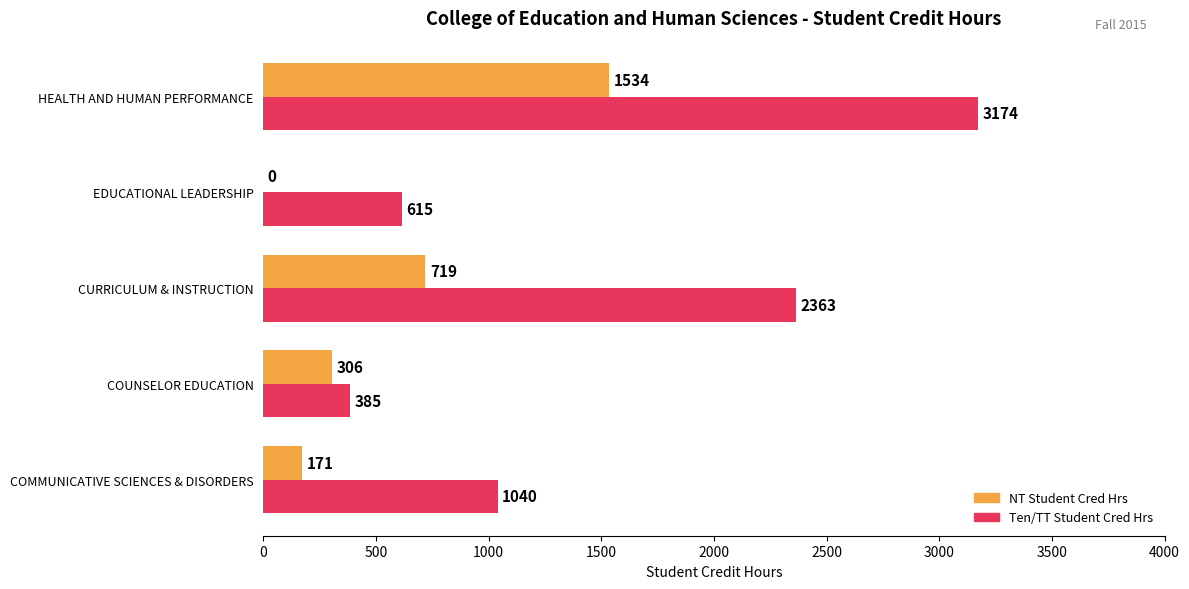

Which series changed the most between CURRICULUM & INSTRUCTION and HEALTH AND HUMAN PERFORMANCE?

NT Student Cred Hrs